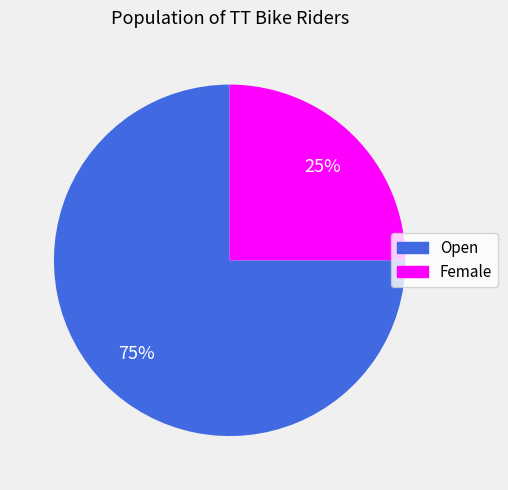

To the nearest percent, what portion does Female represent?

25%